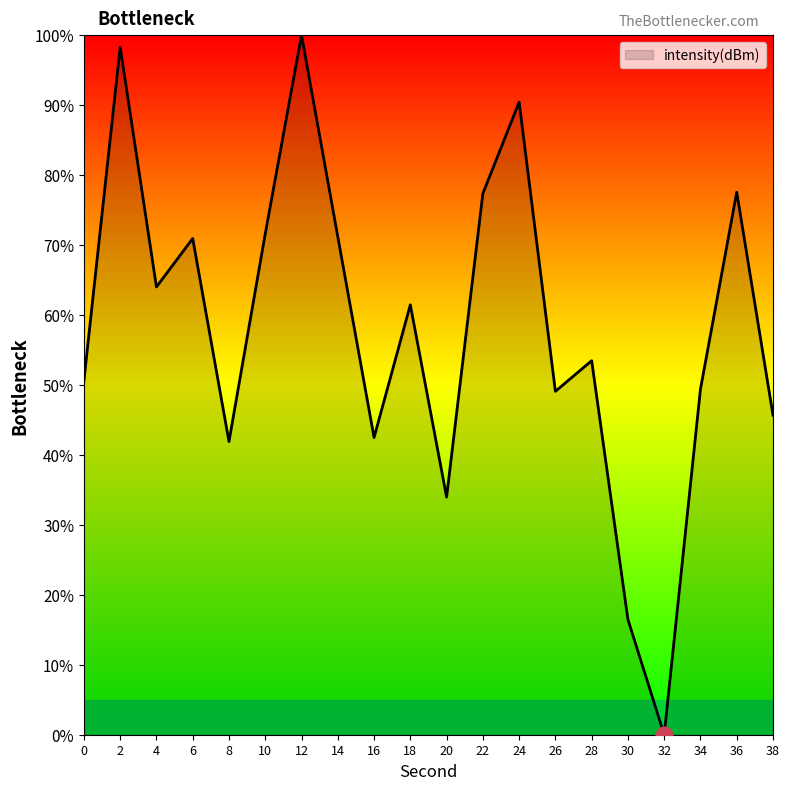

What is the difference between the maximum and minimum values?

100.0